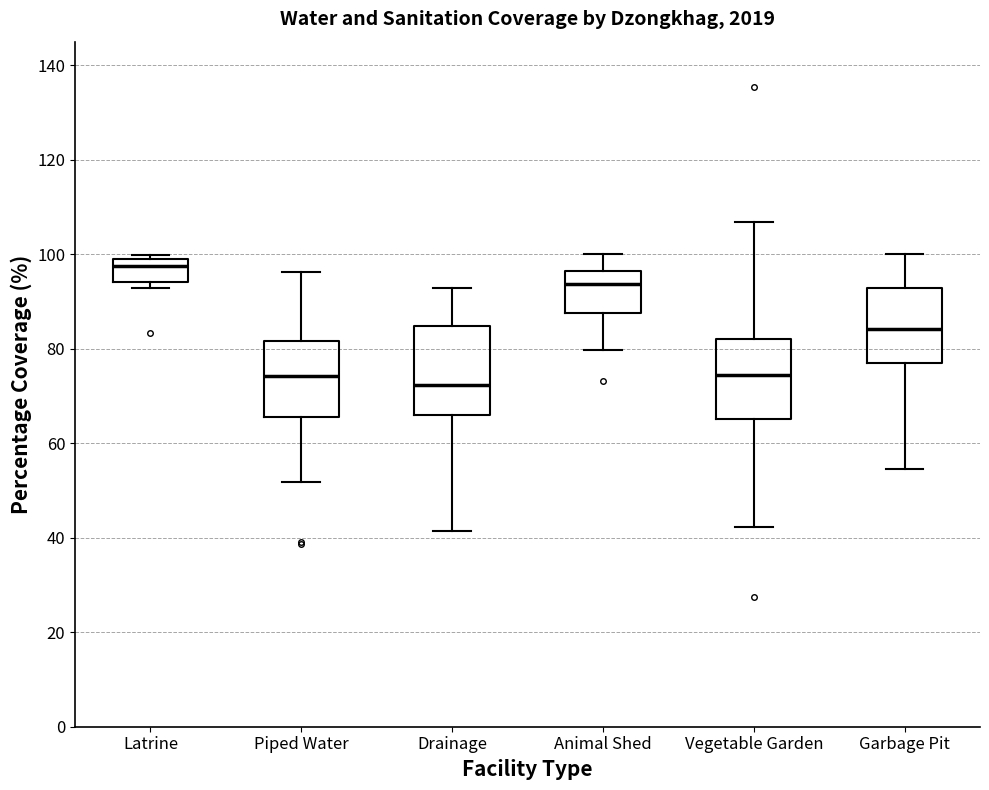

Comparing the boxes themselves (not the whiskers), which one is the tallest?

Drainage